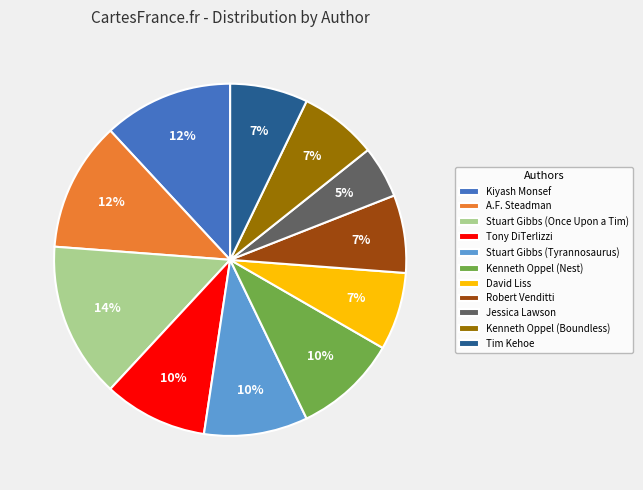

Count the number of slices in the pie.

11